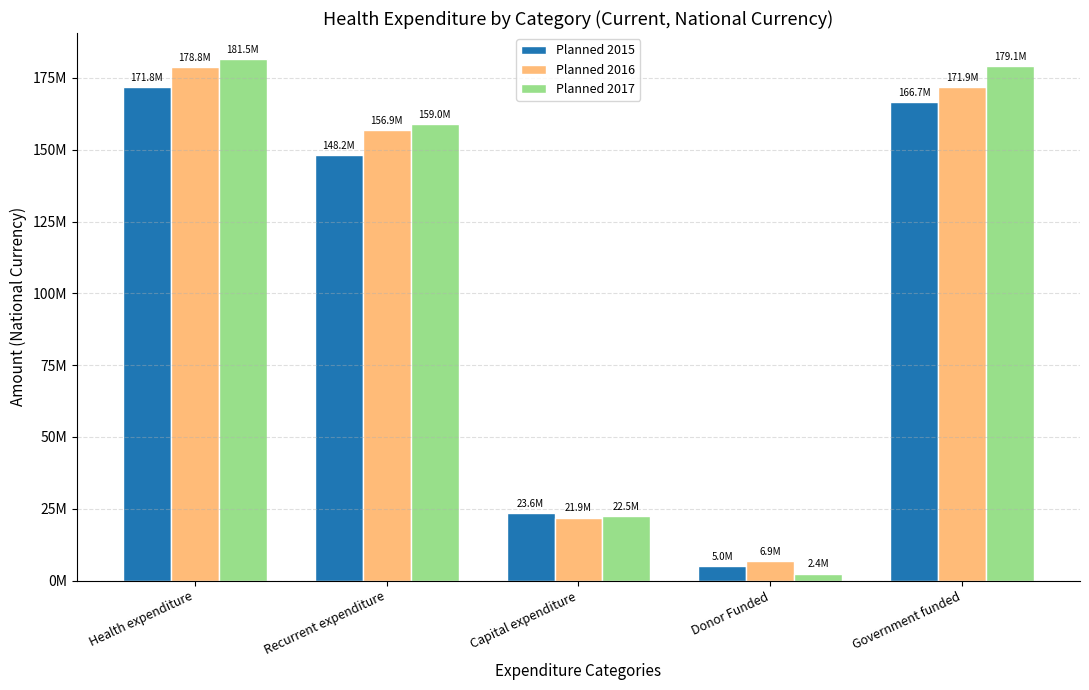

Are the bars grouped side by side (vs. stacked)?

Yes